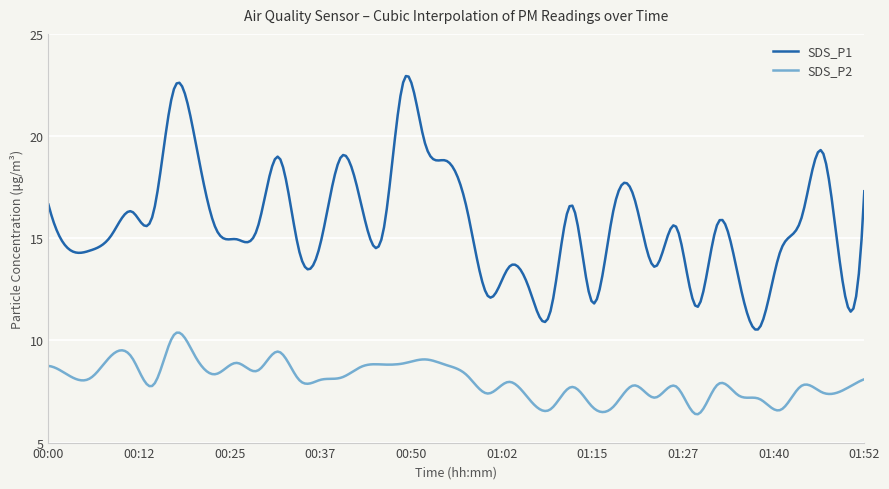

What are all the series names shown in the legend?

SDS_P1, SDS_P2